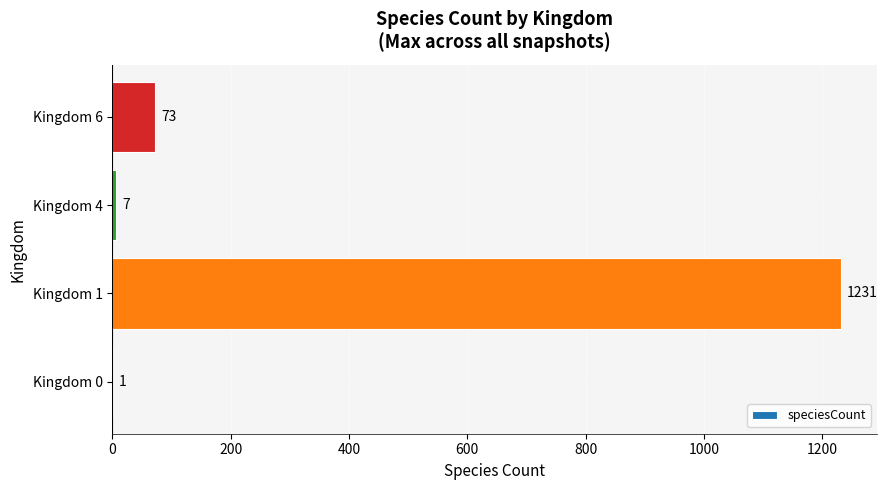

At which label is the value closest to 616?

Kingdom 6